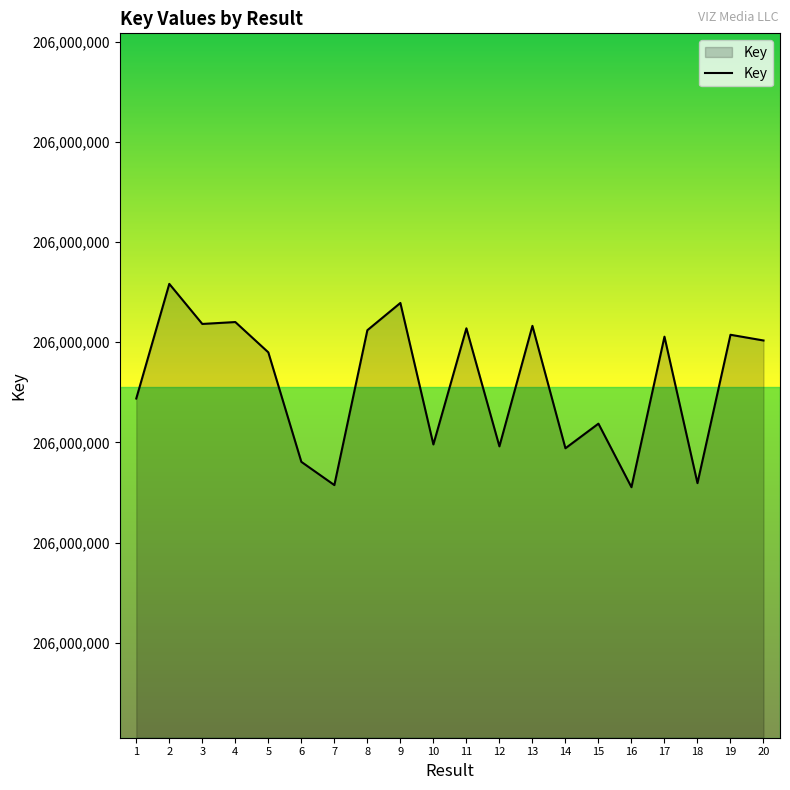

Where is the first local minimum?

3